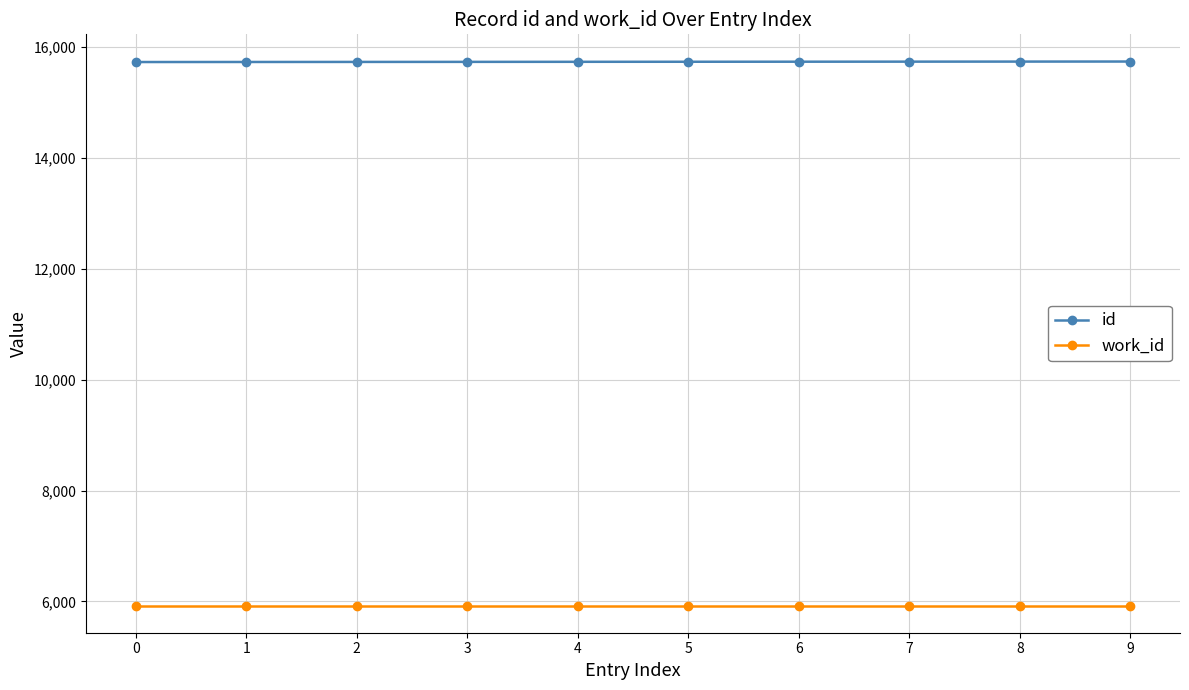

What is the sum of all id values?

157375